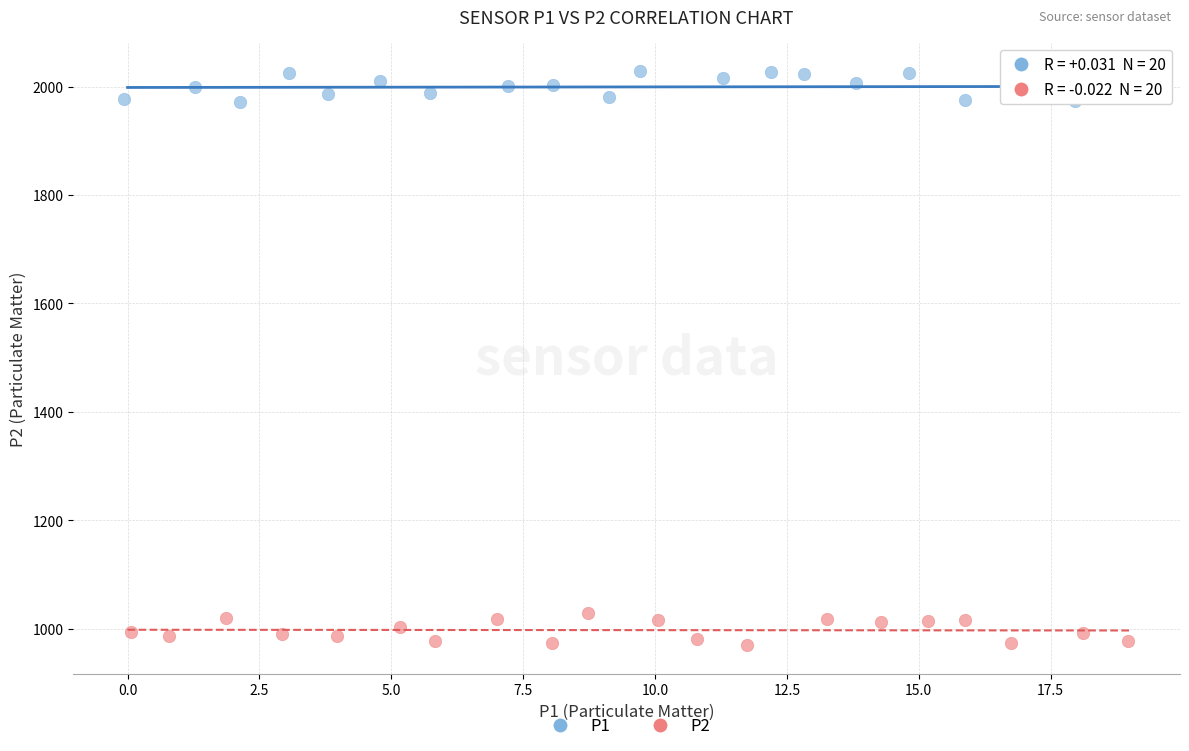

What are all the series names shown in the legend?

P1, P2